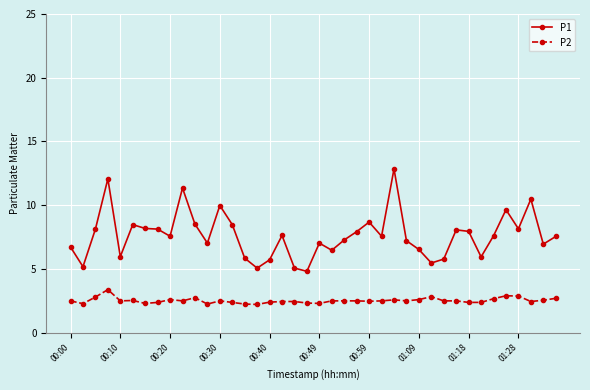

Which series has the largest total across all categories?

P1